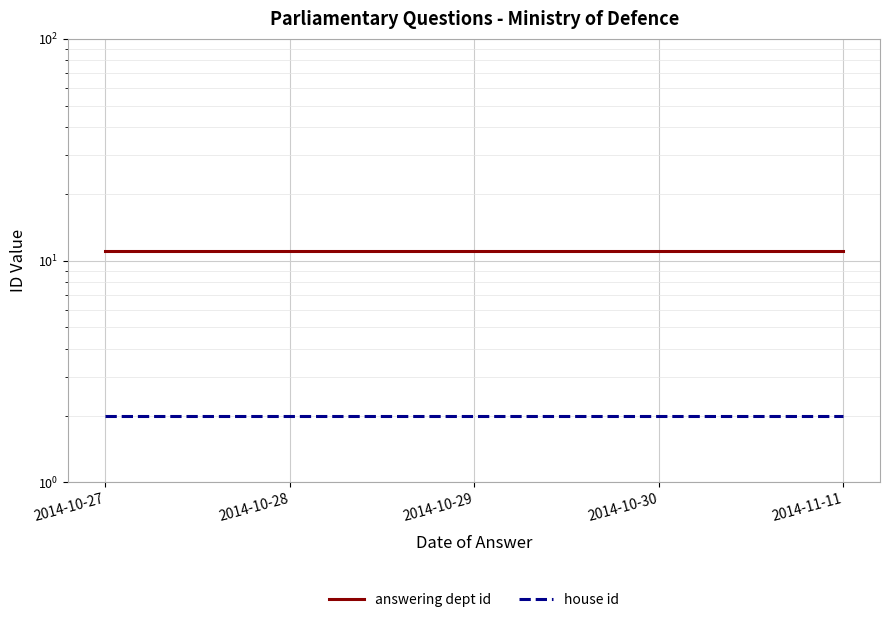

At which category does the chart reach its peak across all series?

2014-10-27